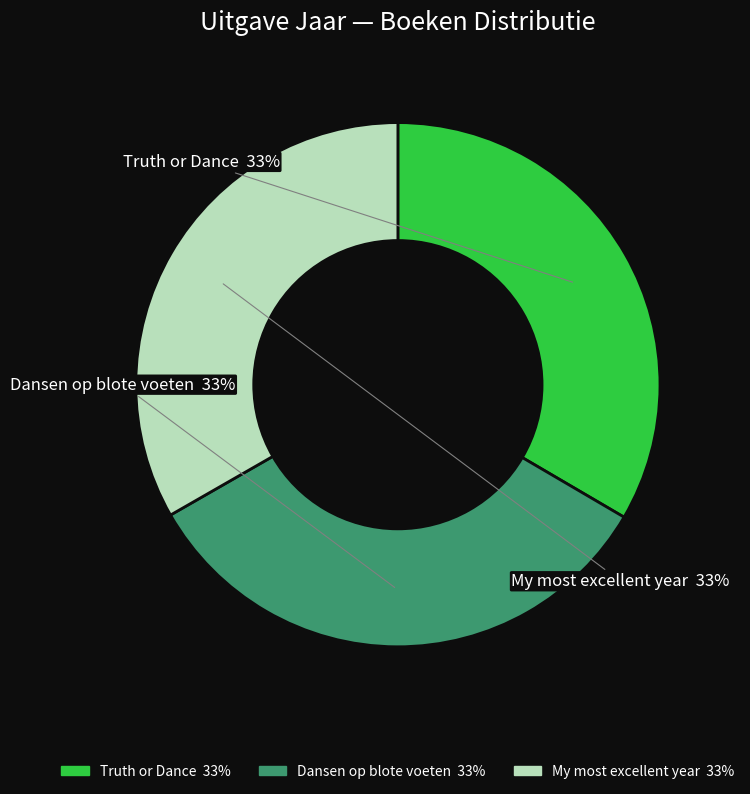

To the nearest percent, what is the average slice percentage?

33%